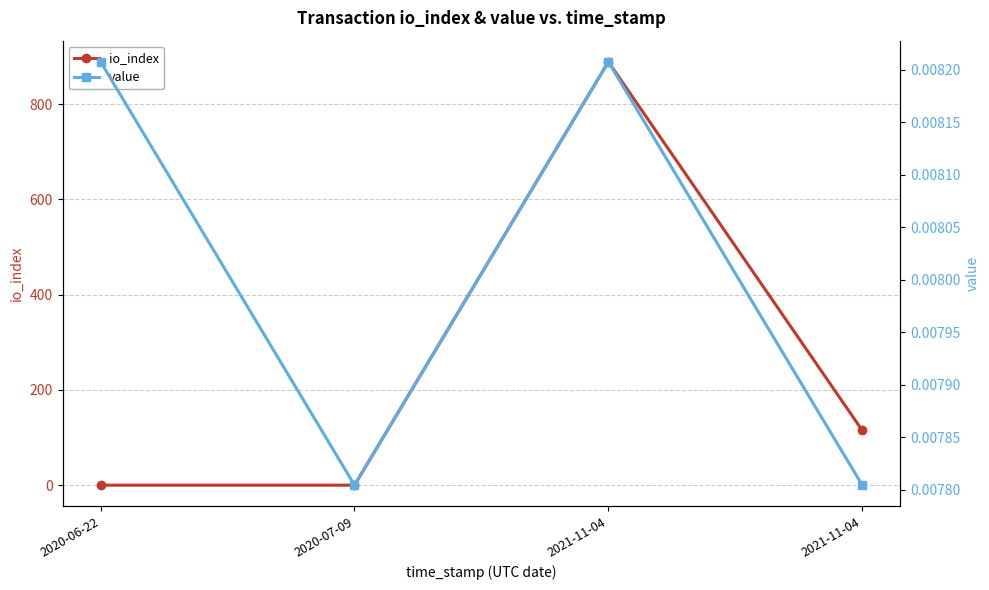

At which category is the sum across all series the highest?

2021-11-04